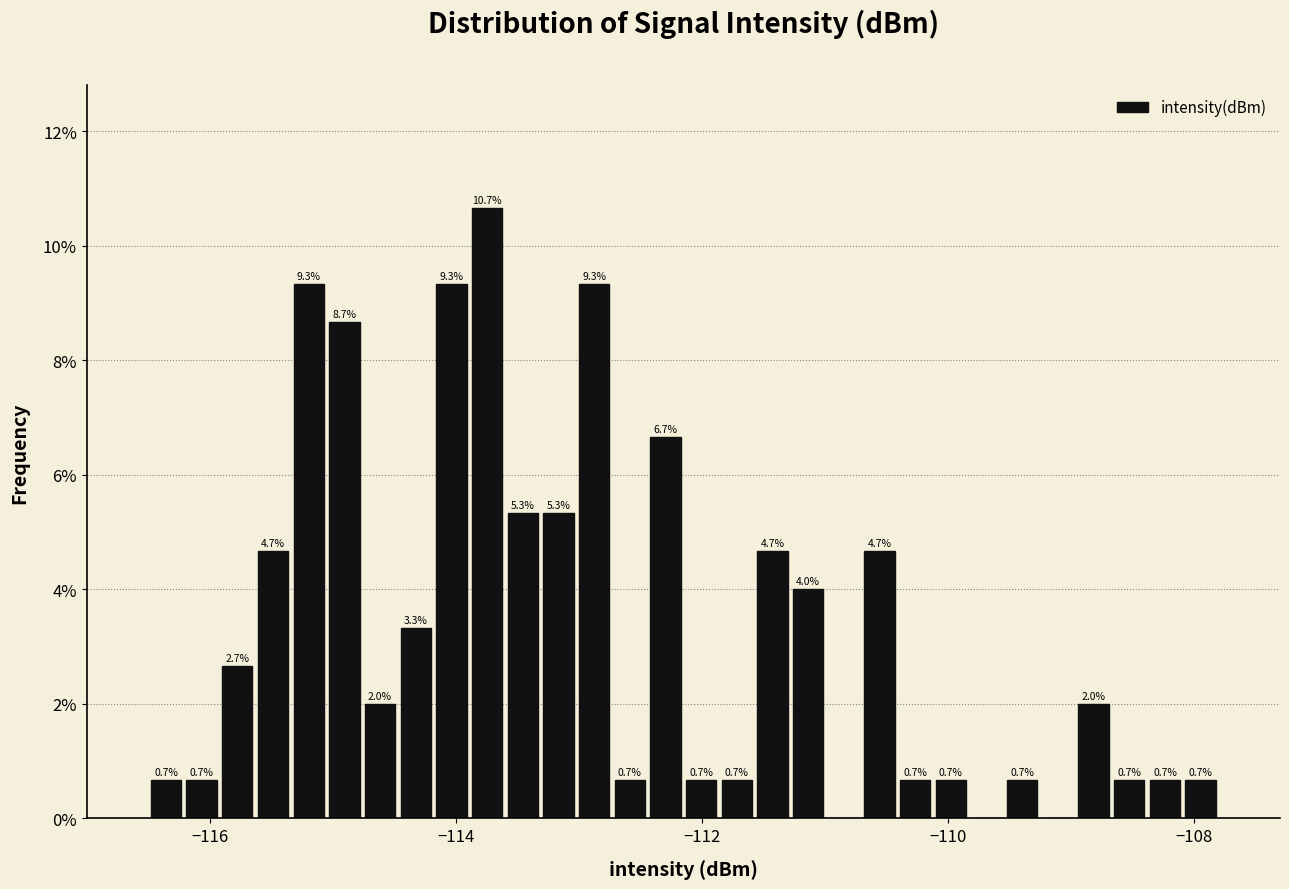

Around what value on the x-axis is the tallest bar? Give the approximate position of its centre, as read against the axis.

-113.8